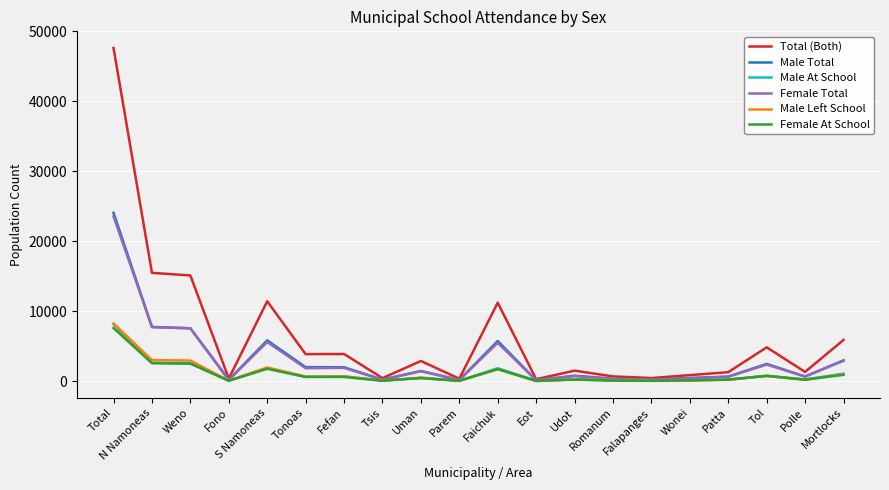

What is the difference between the maximum and minimum values in the Female At School series?

7546